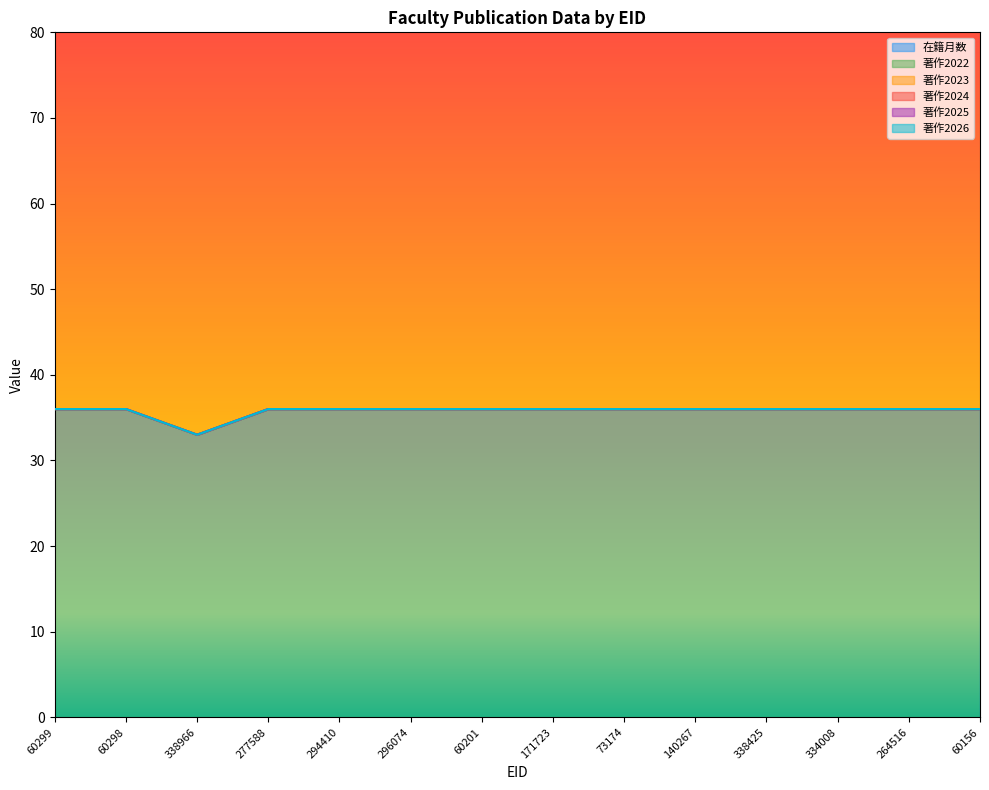

What is the label of the 3rd point from the right?

334008